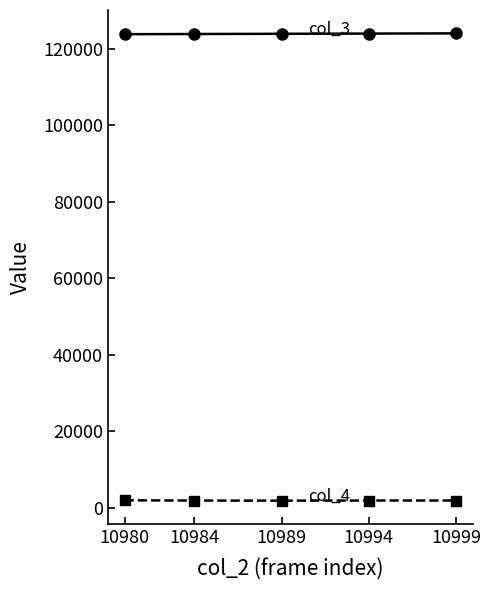

What is the maximum value shown in the chart?

124088